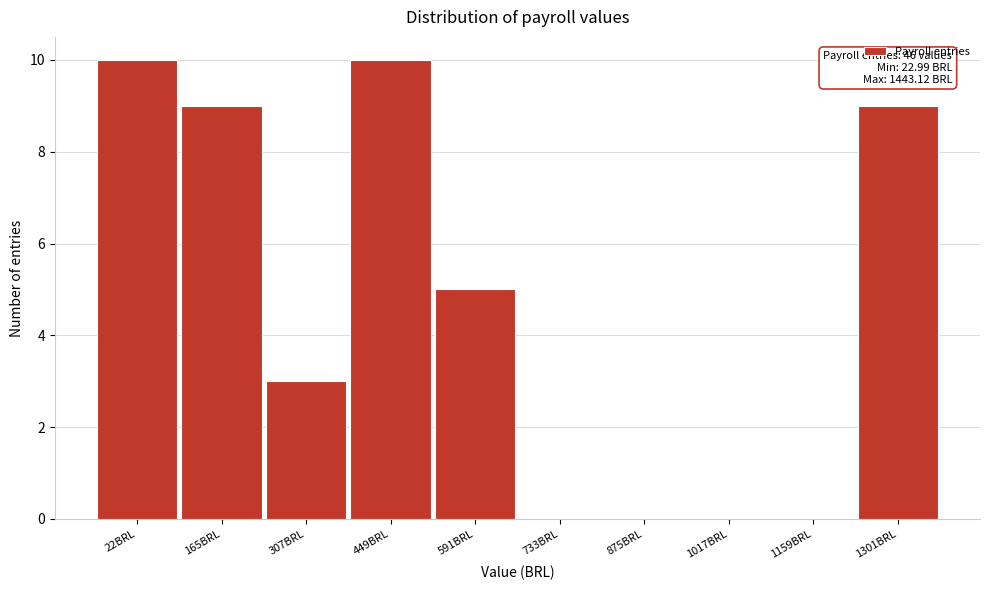

Reading left to right, what are all the values shown in this chart?

22BRL=10	165BRL=9	307BRL=3	449BRL=10	591BRL=5	733BRL=0	875BRL=0	1017BRL=0	1159BRL=0	1301BRL=9